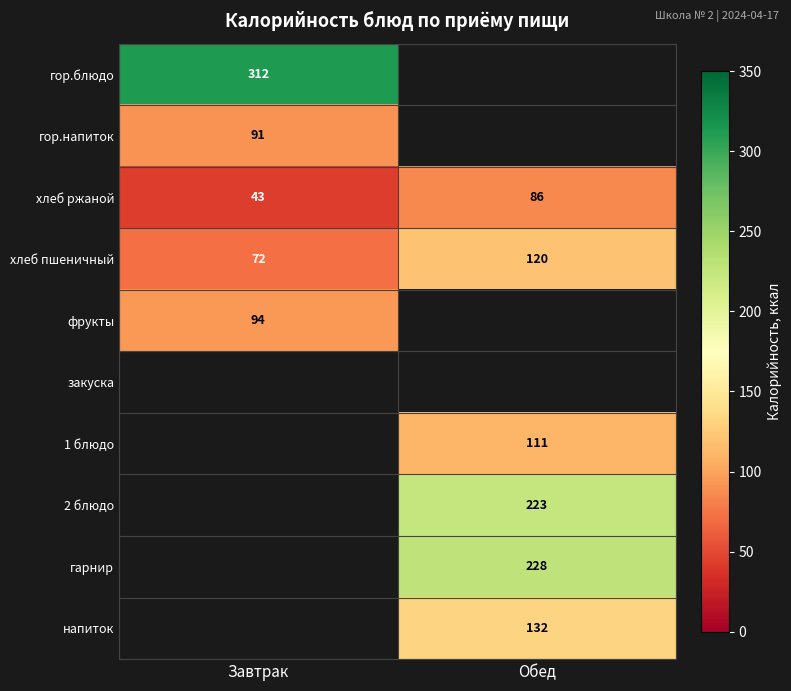

What is the difference between the maximum and minimum values in the хлеб ржаной series?

43